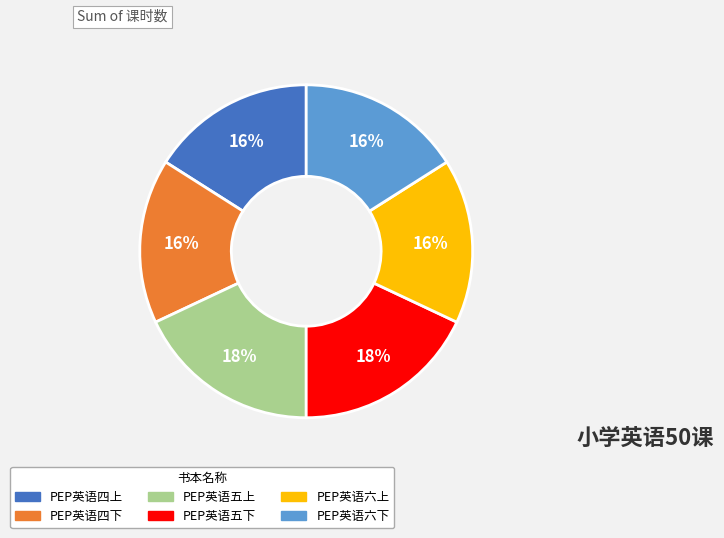

Between PEP英语五下 and PEP英语四下, which is larger?

PEP英语五下